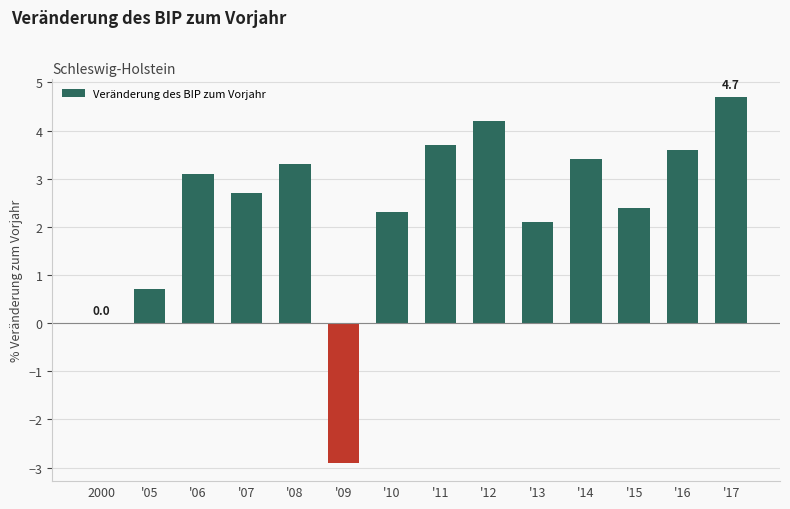

What is the sum of all values?

33.3